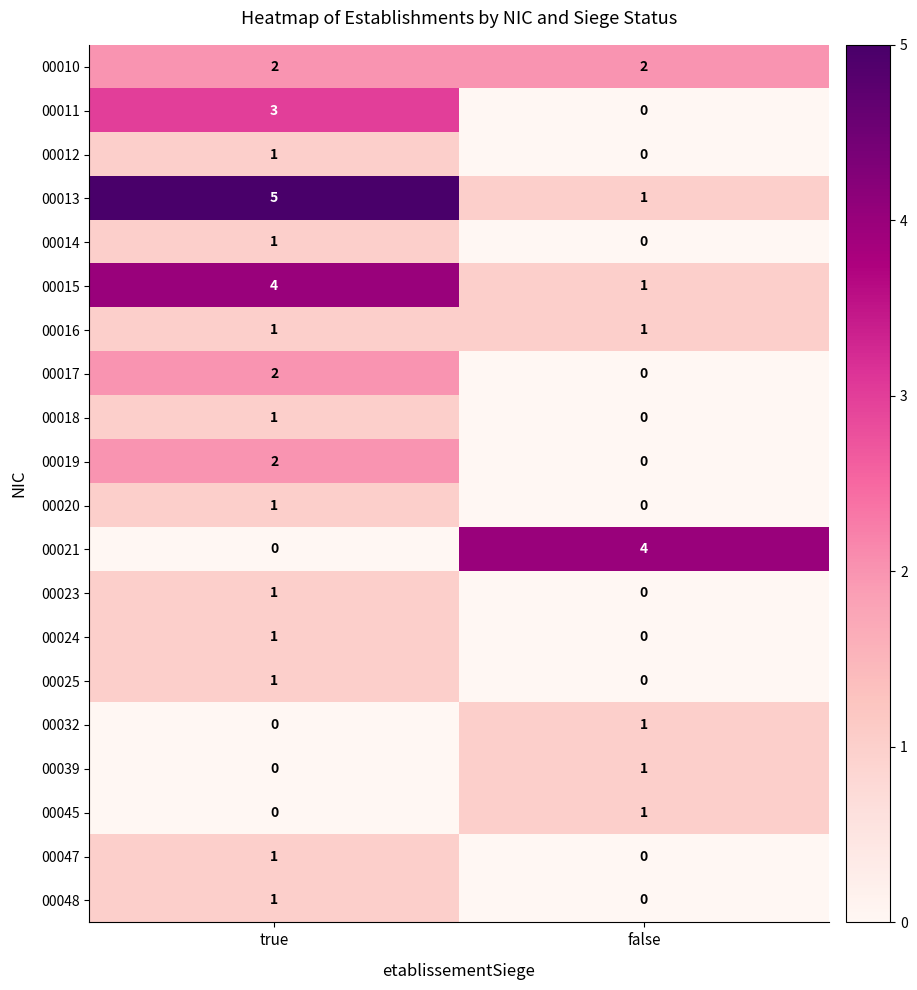

What is the spread (max minus min) of values at false?

4